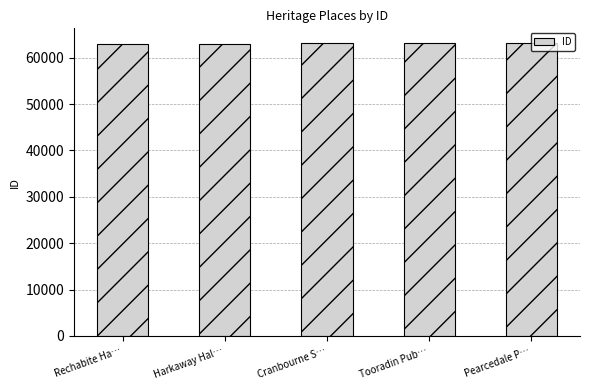

What is the ratio of the value at Cranbourne S… to the value at Rechabite Ha…?

1.0